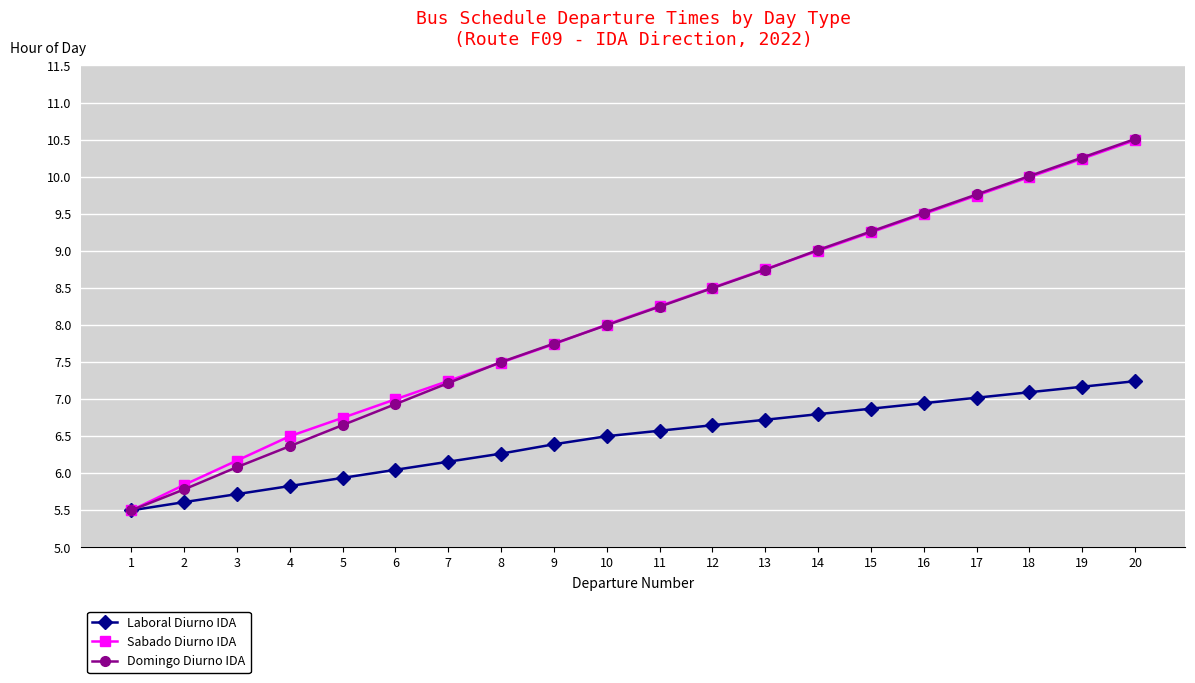

How many distinct data groups are displayed?

3